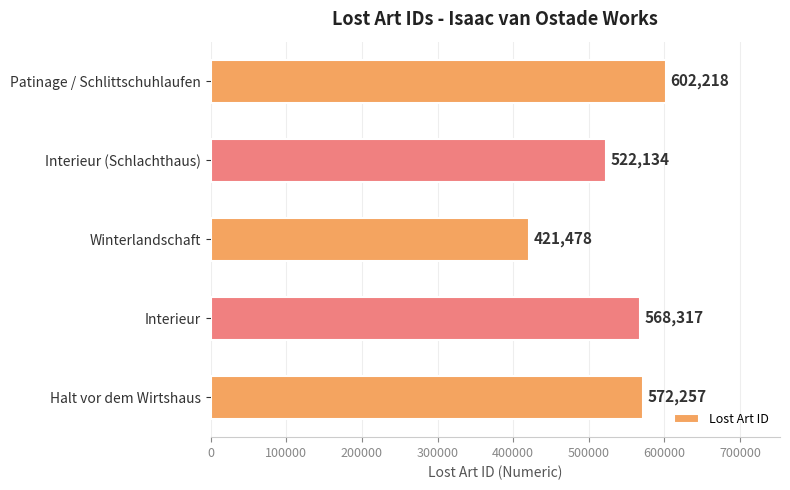

List the labels in order of value, largest first.

Patinage / Schlittschuhlaufen, Halt vor dem Wirtshaus, Interieur, Interieur (Schlachthaus), Winterlandschaft